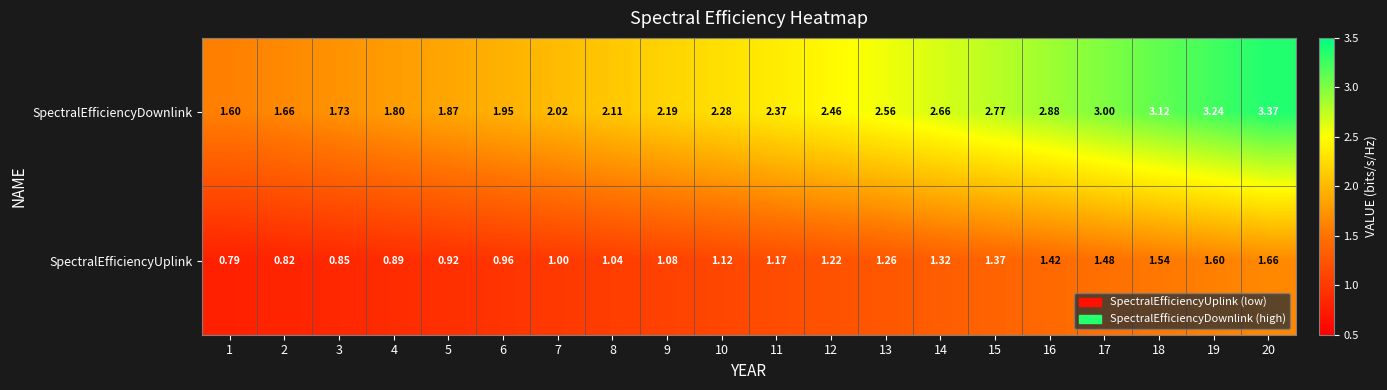

Which series has the largest total across all categories?

SpectralEfficiencyDownlink